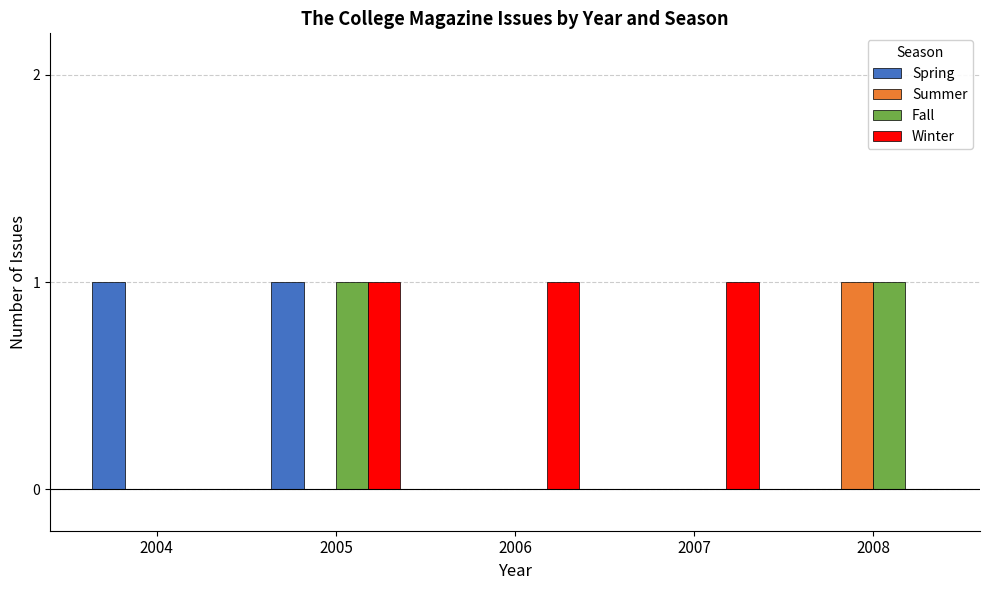

What is the difference between the Fall values at 2004 and 2005?

1